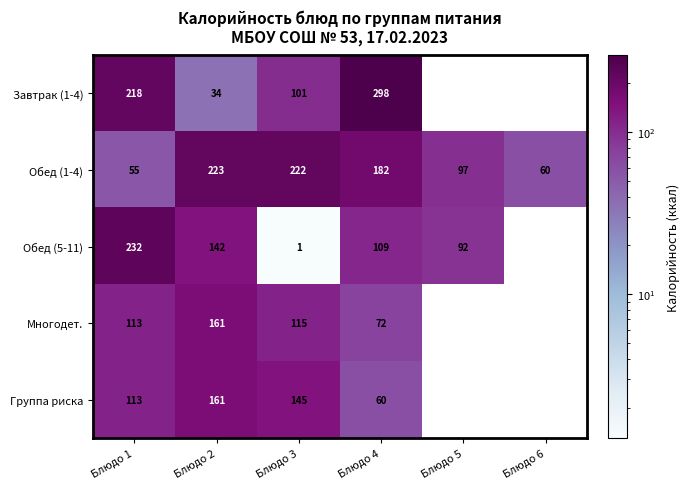

Which category has the highest value in the Обед (1-4) series?

Блюдо 2